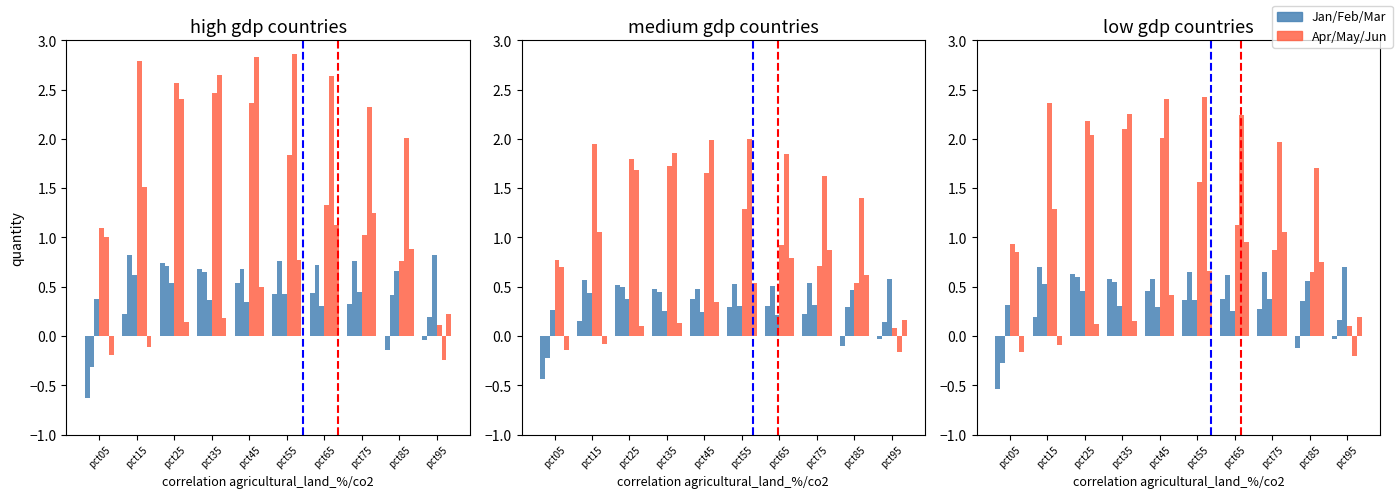

What is the difference between the highest and lowest values at pct25?

2.1